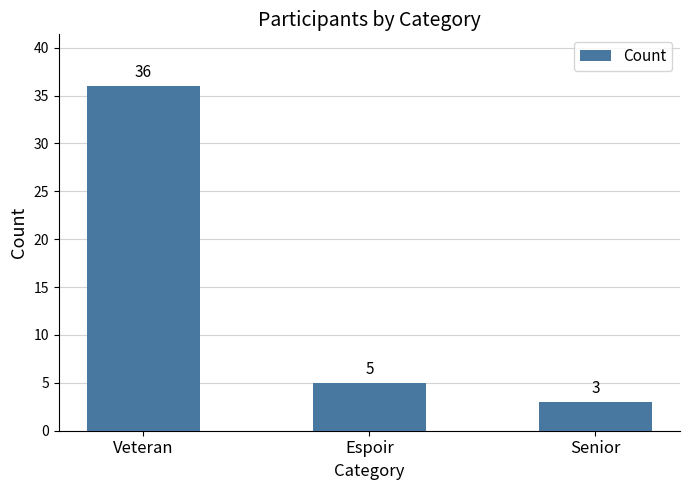

What is the change in value from Veteran to Espoir?

-31